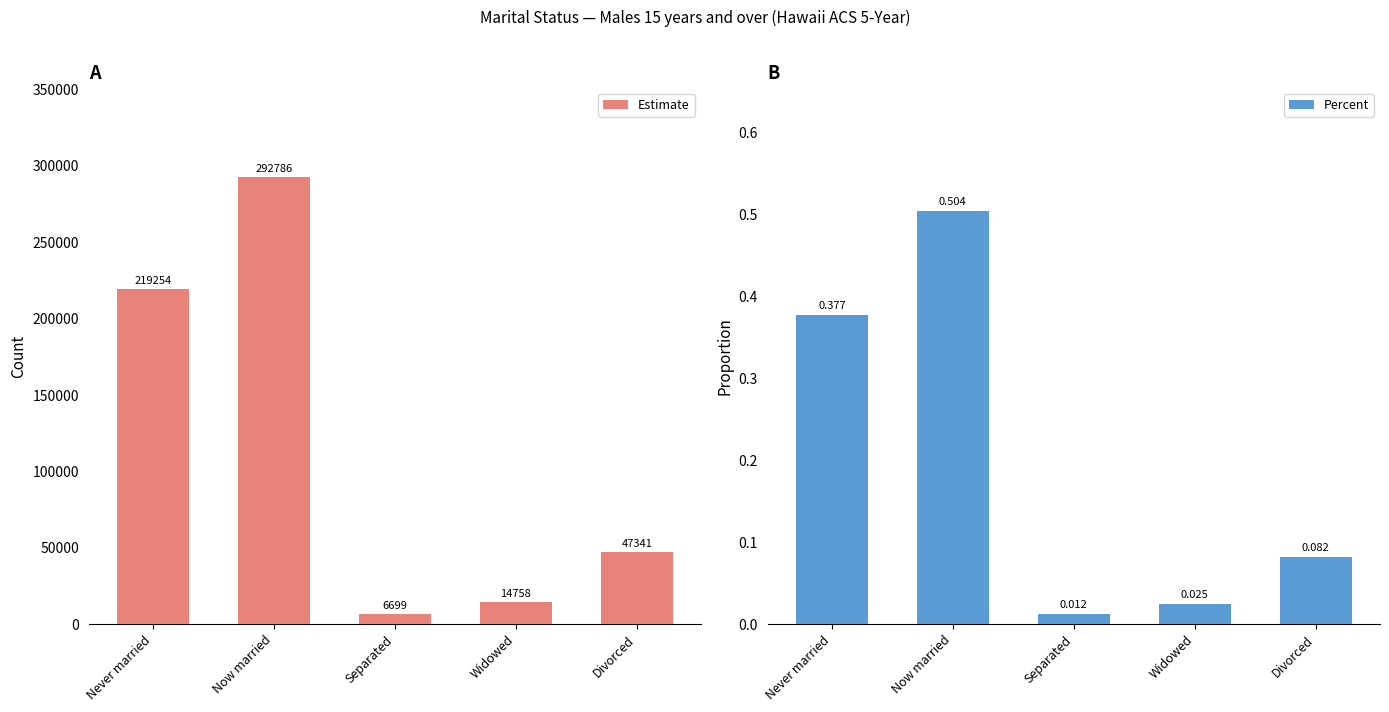

Reading right to left, list all the values displayed in this chart.

Estimate: 47341.0	14758.0	6699.0	292786.0	219254.0
Percent: 0.1	0.0	0.0	0.5	0.4